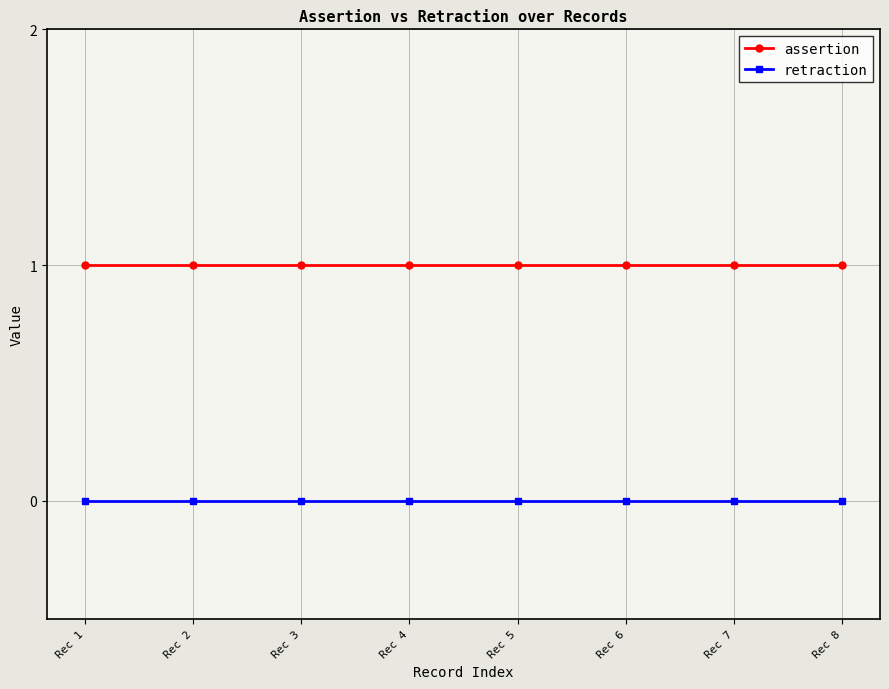

Is the value of retraction at Rec 7 greater than the value of assertion at Rec 1?

No